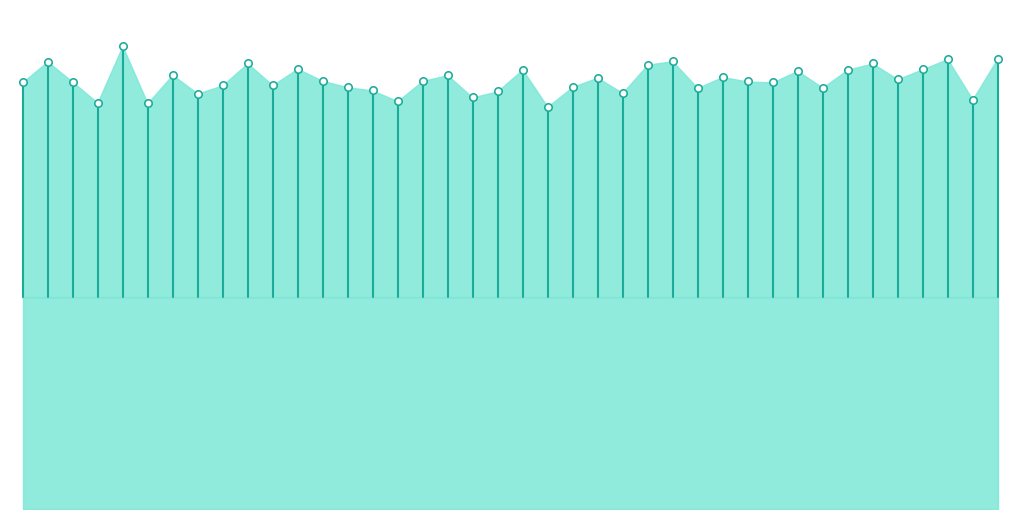

What is the ratio of the value at 30 to the value at 19?

1.0